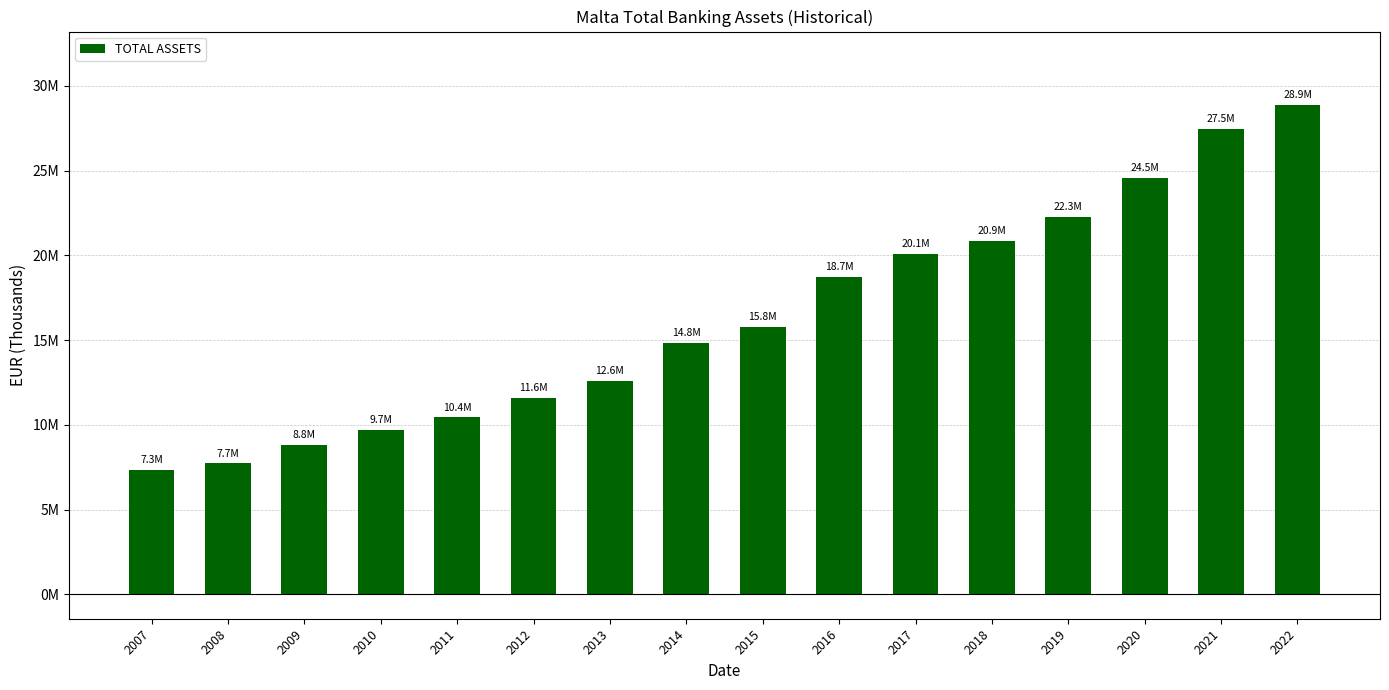

Are the bars horizontal?

No